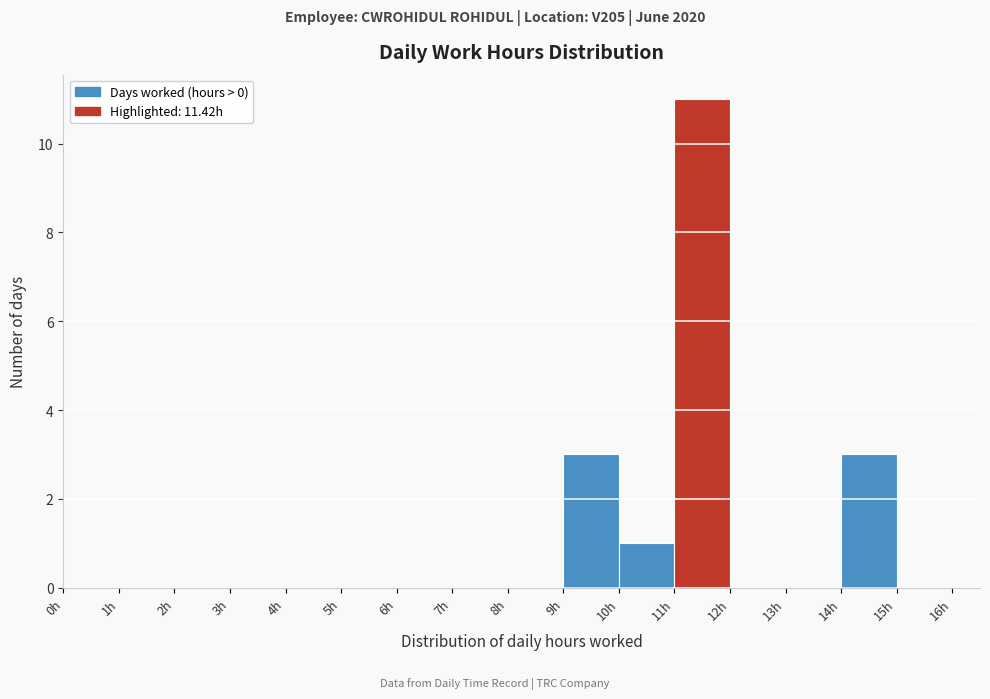

Over which range of the x-axis is the bar tallest?

11 to 12